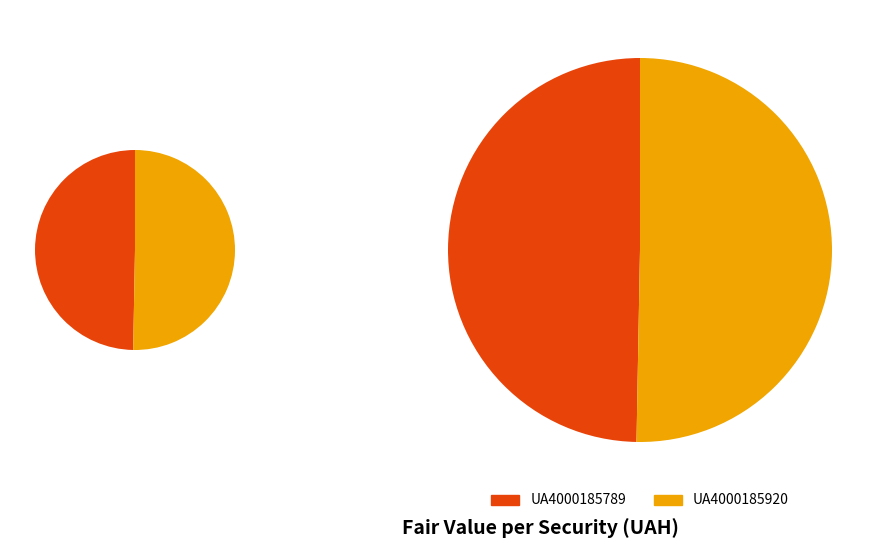

Count the number of slices in the pie.

2